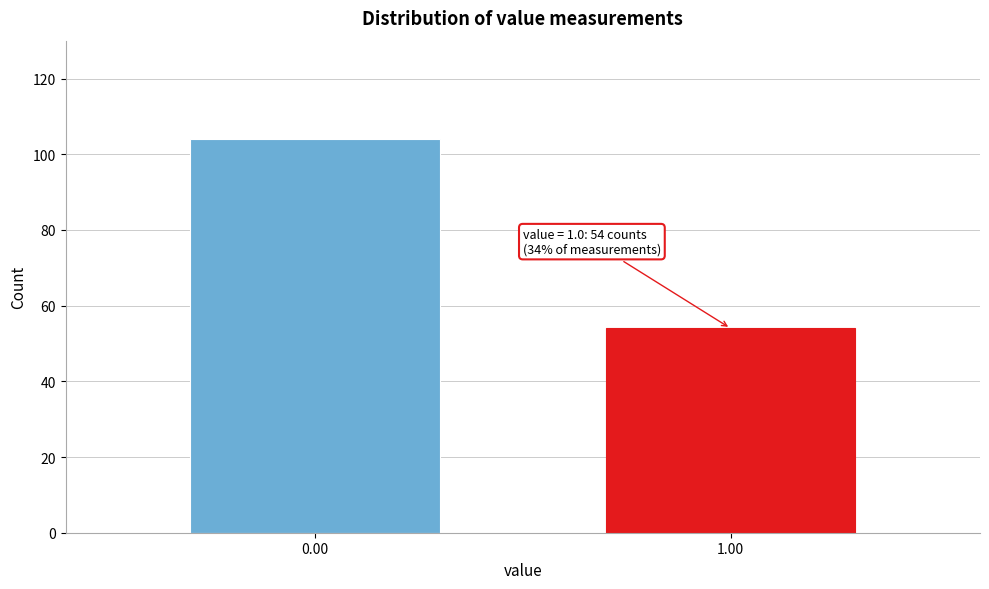

Reading left to right, what are all the values shown in this chart?

0.00=104	1.00=54